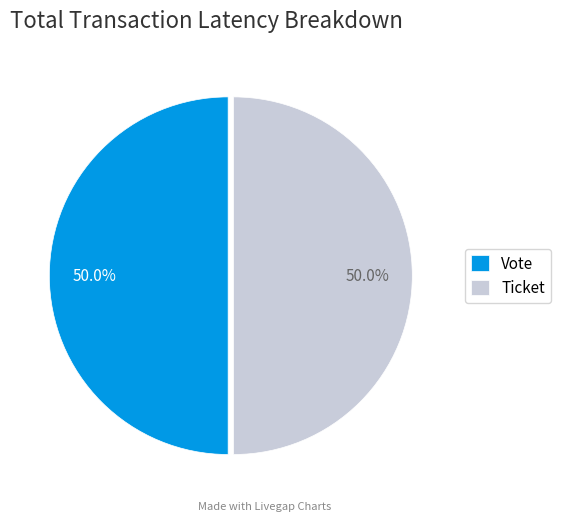

Approximately how many times larger is the value at Vote compared to Ticket?

1.0